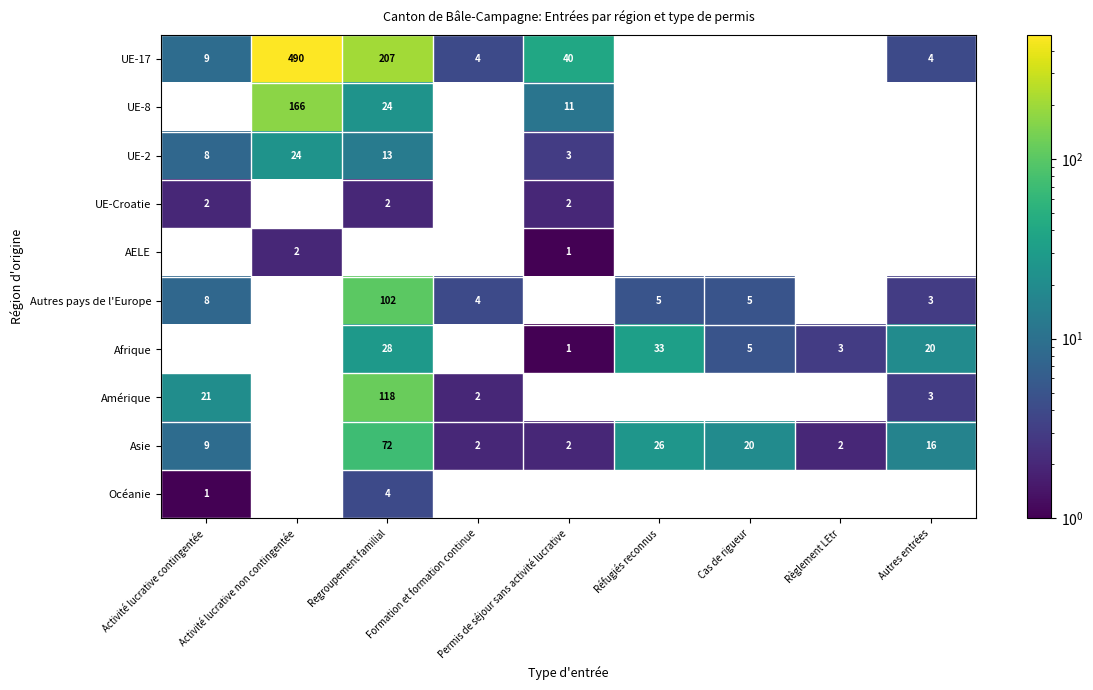

Is it true that Afrique equals 33 at Réfugiés reconnus?

True